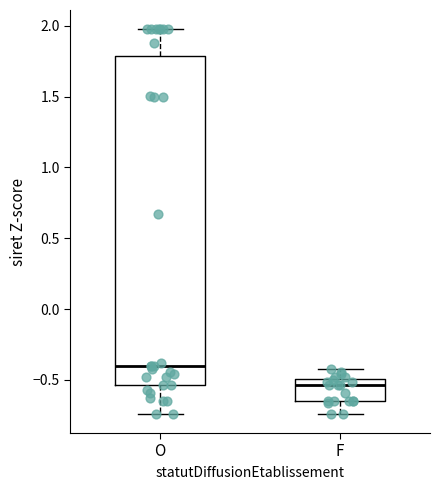

Which box is the tallest, from its lower edge to its upper edge?

O